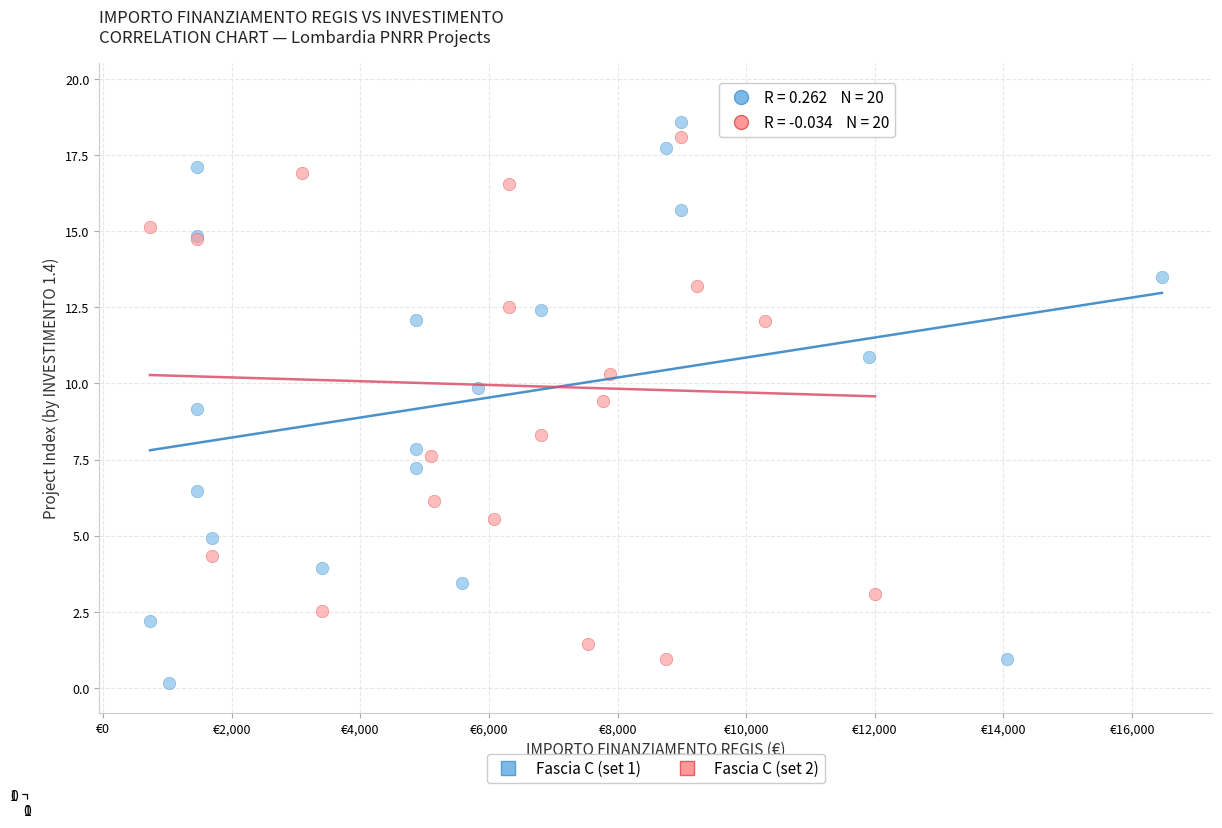

Which series reaches the minimum Y coordinate?

Fascia C (set 1)